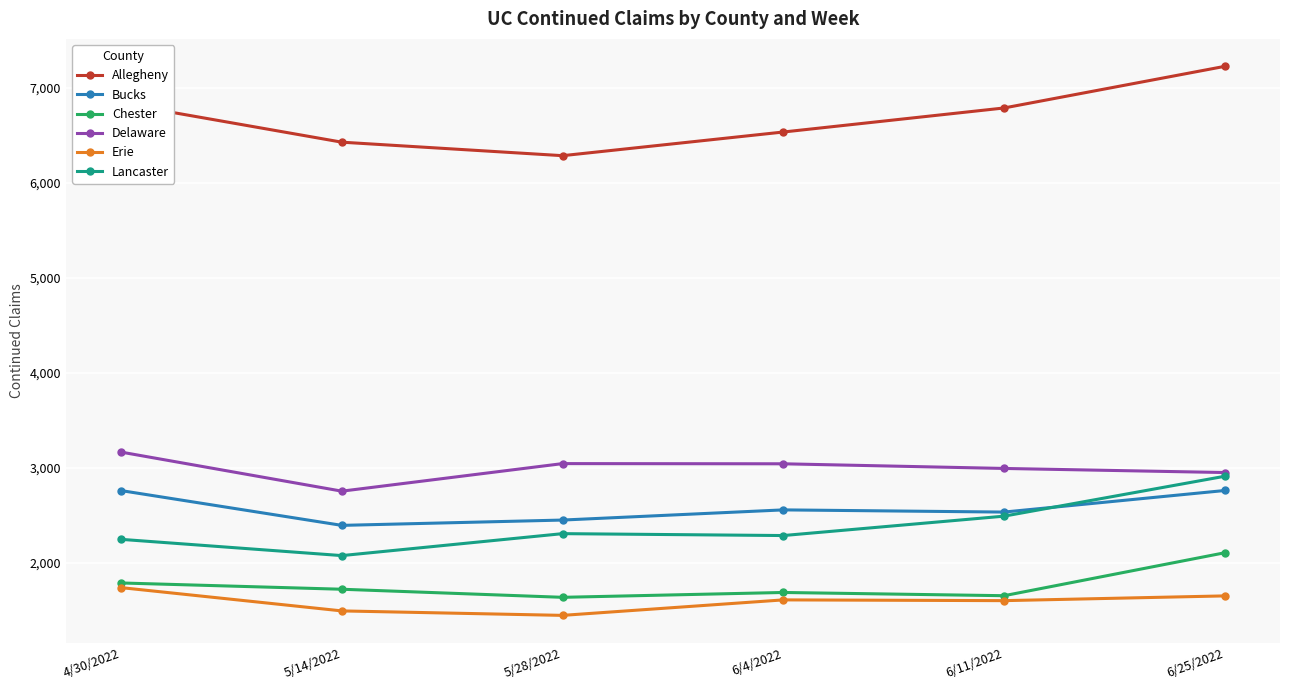

What is the label of the 2nd point from the right?

6/11/2022